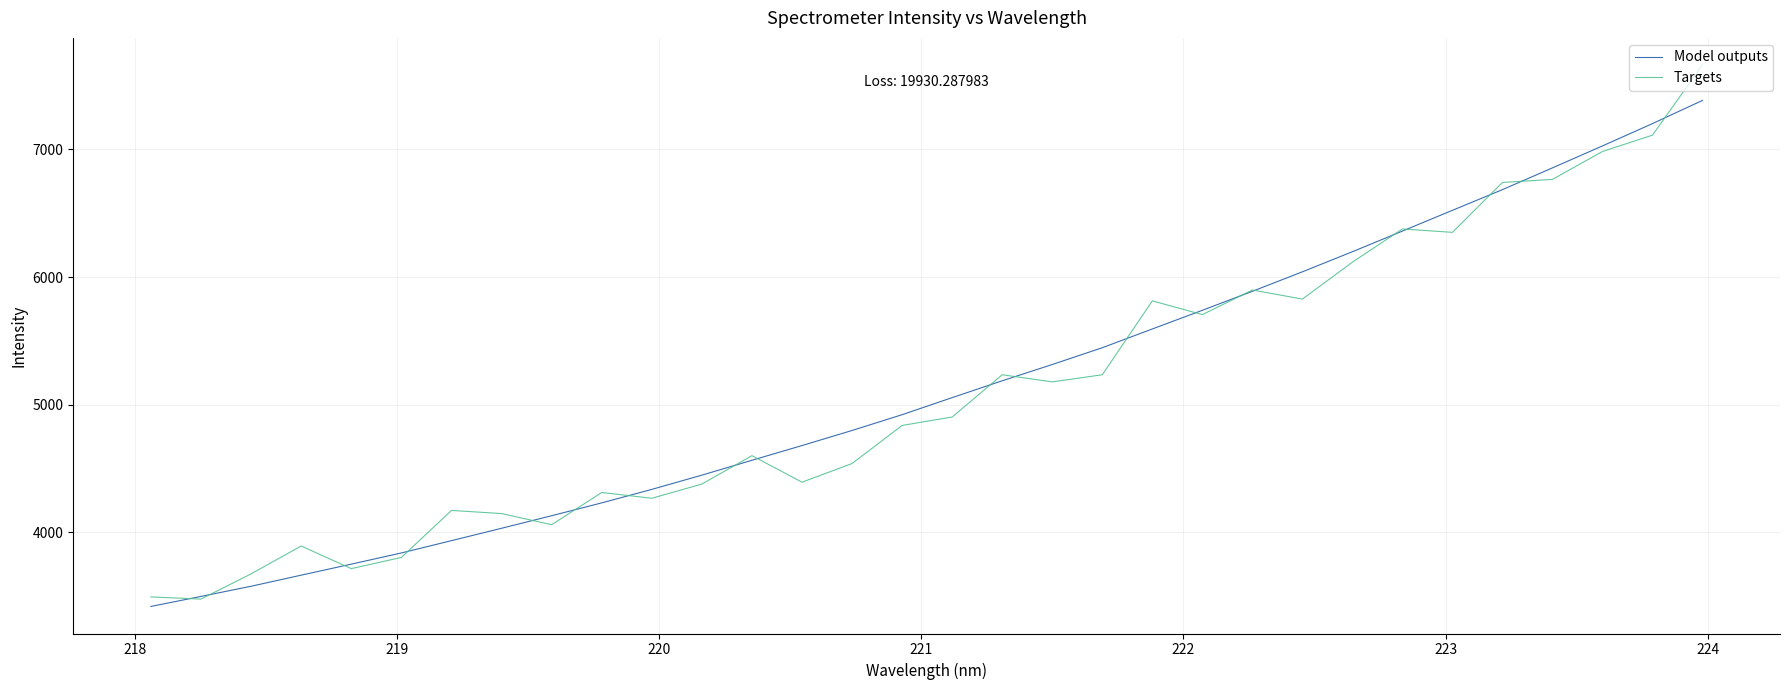

What is the highest value of the Model outputs series?

7383.2